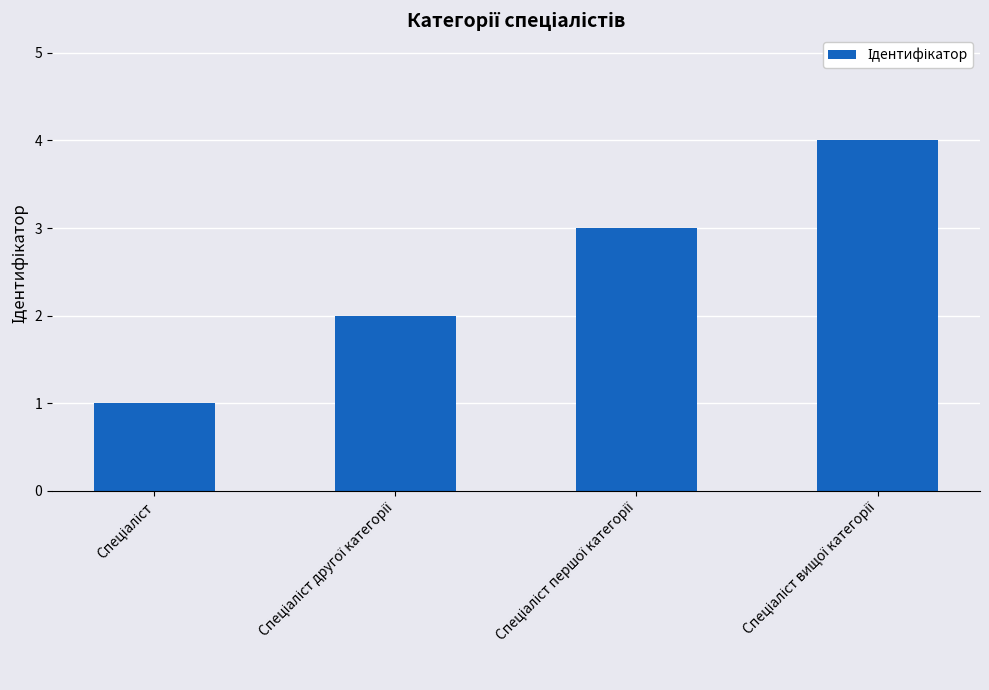

What is the maximum value shown in the chart?

4